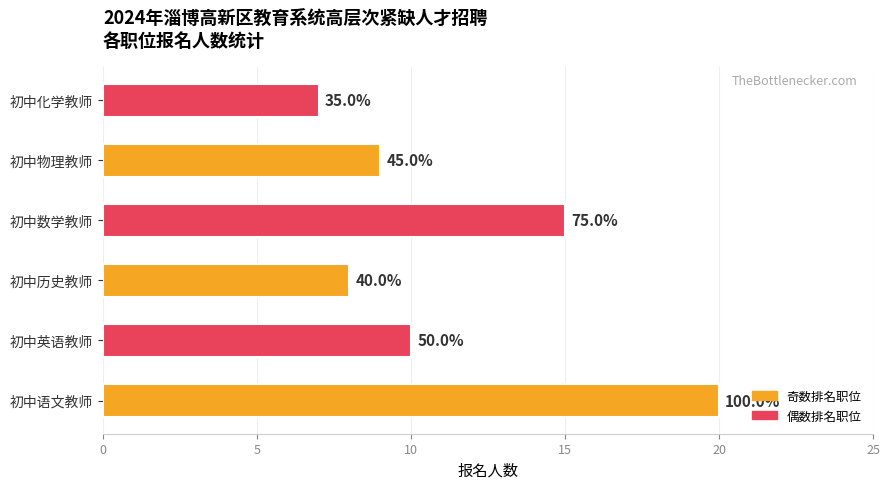

What is the smallest value displayed?

7